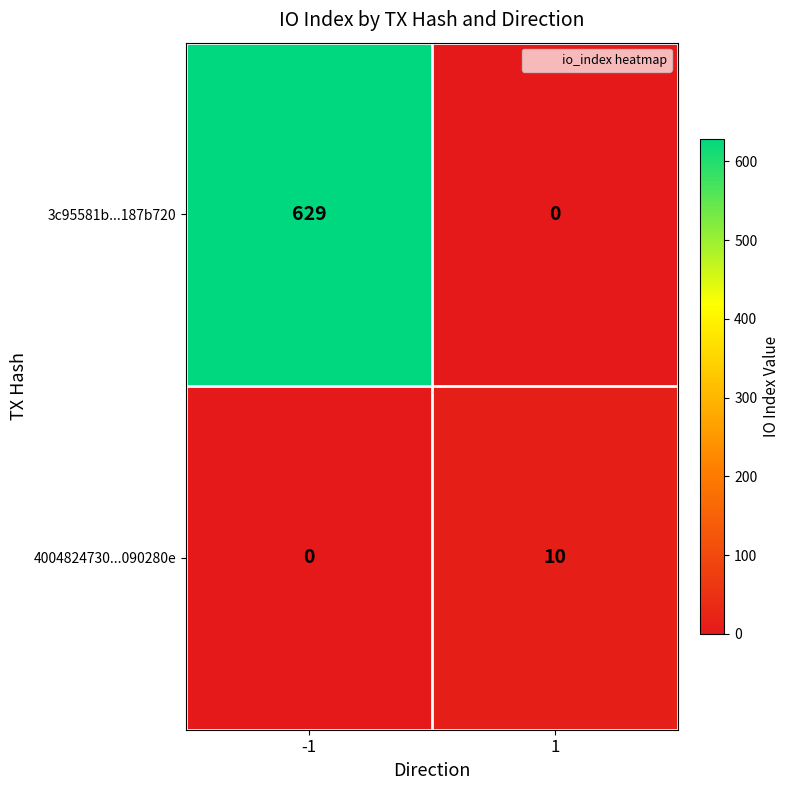

What is the maximum value for 3c95581b...187b720?

629